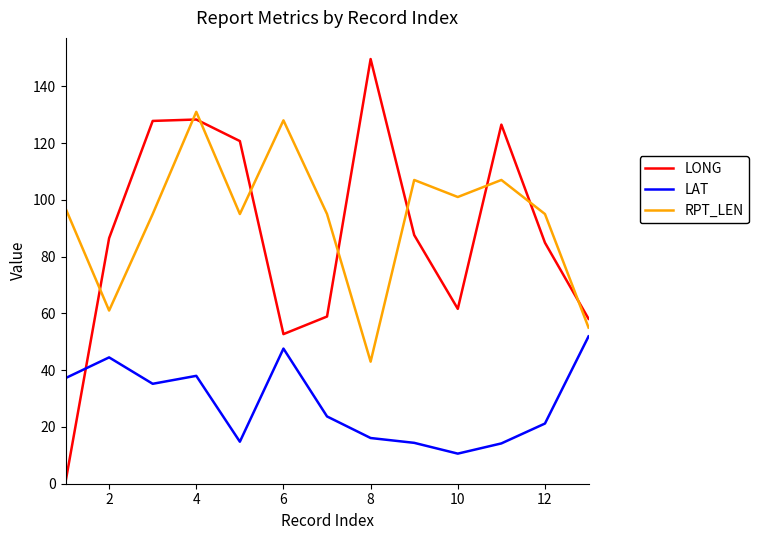

True or false: RPT_LEN and LAT cross at least once.

False